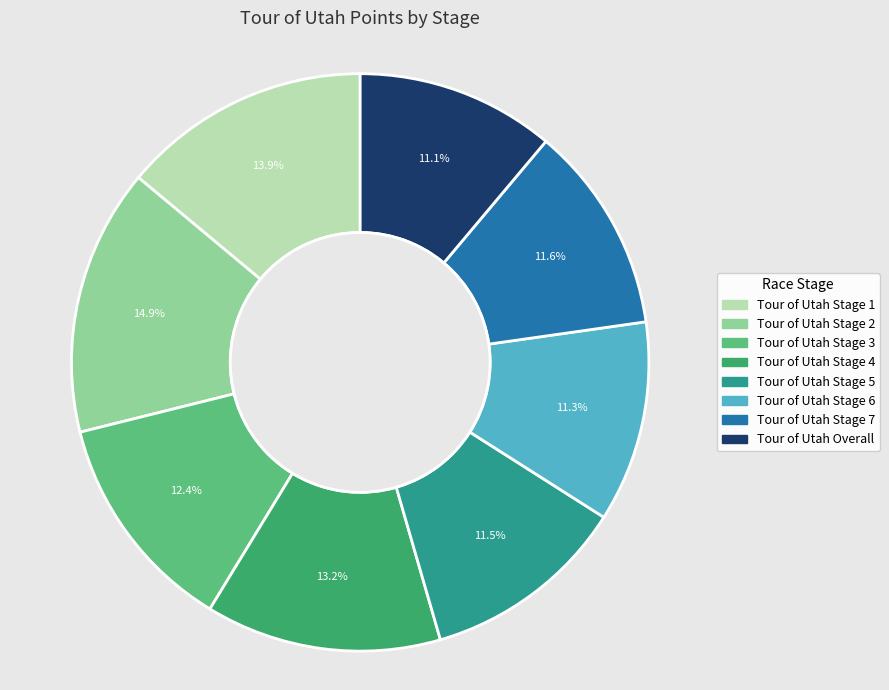

Approximately how many times larger is the value at Tour of Utah Stage 1 compared to Tour of Utah Stage 4?

1.1